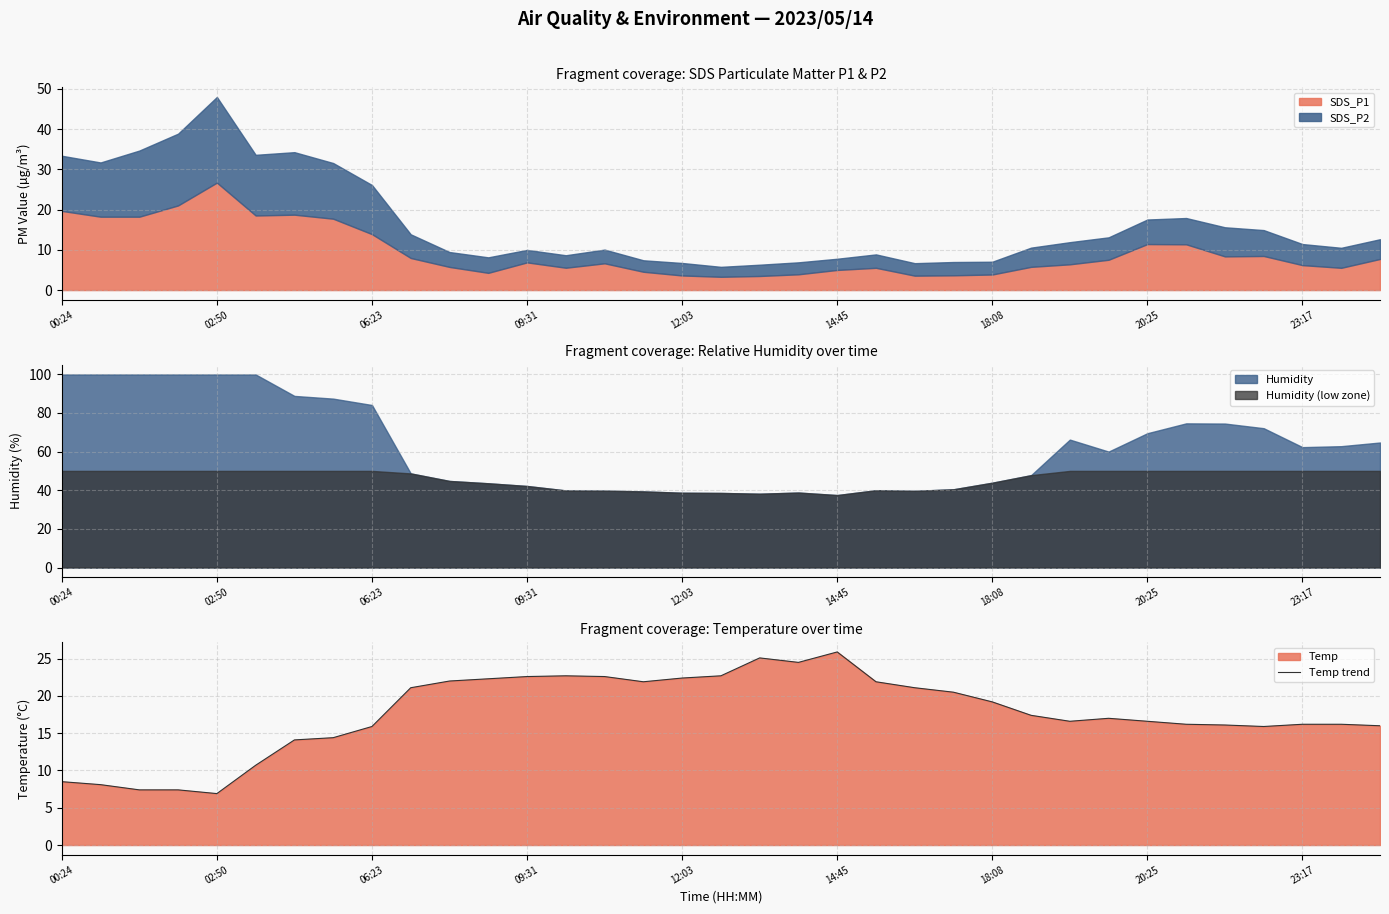

What is the lowest value of the Temp trend series?

6.9